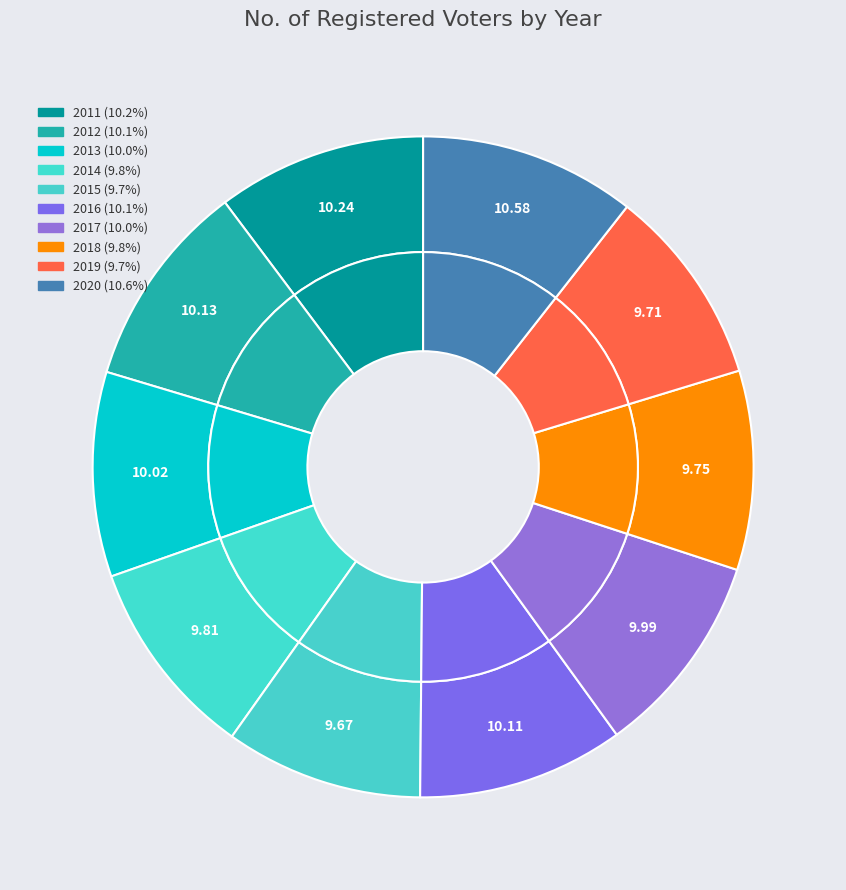

Count the number of slices in the pie.

10